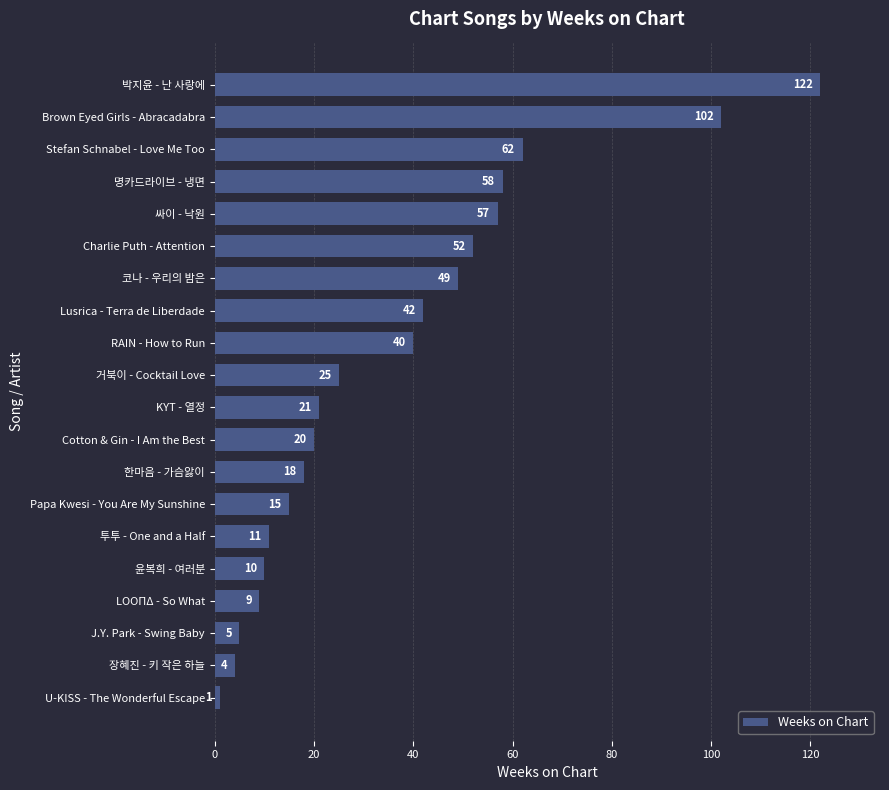

The value at 명카드라이브 - 냉면 is 34. True or false?

False